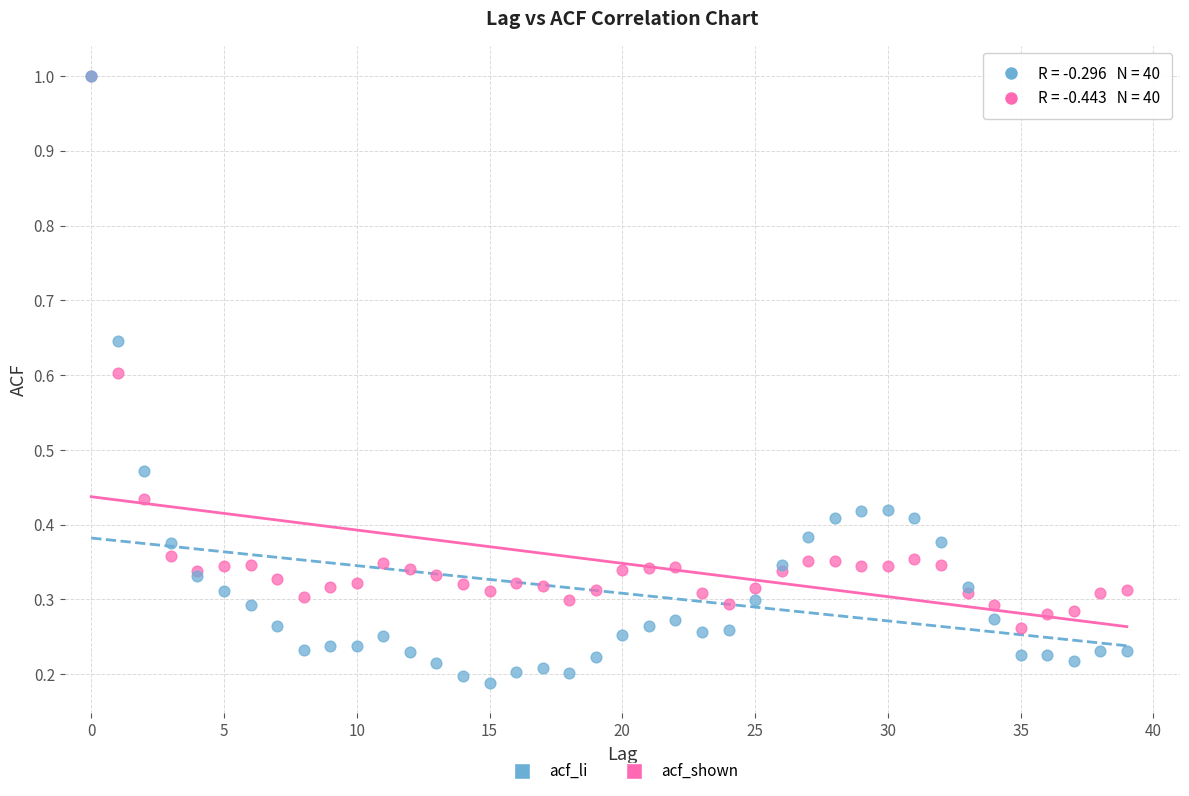

Which series has the largest Y range (max minus min)?

acf_li